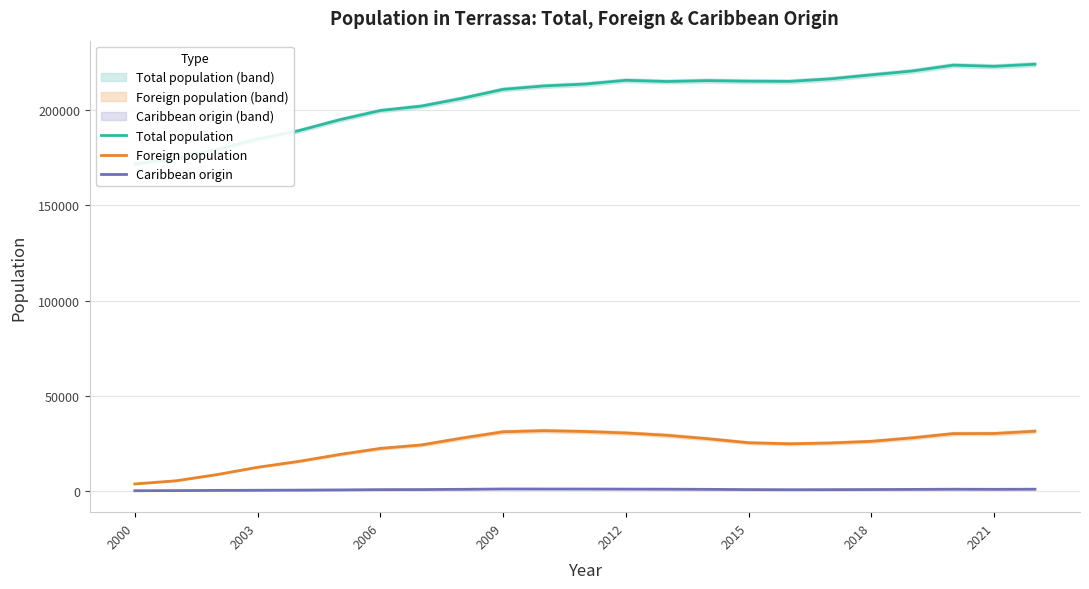

How many data points does each series have?

23